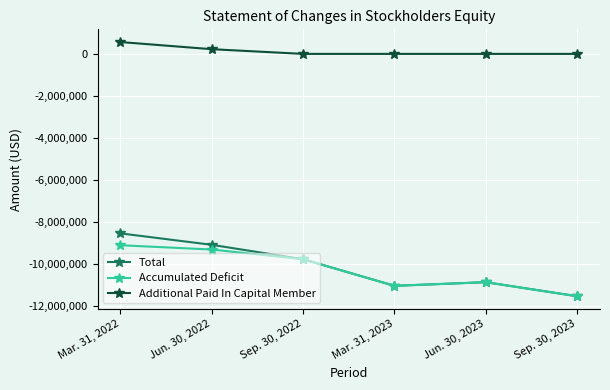

Does the chart have visible grid lines?

Yes